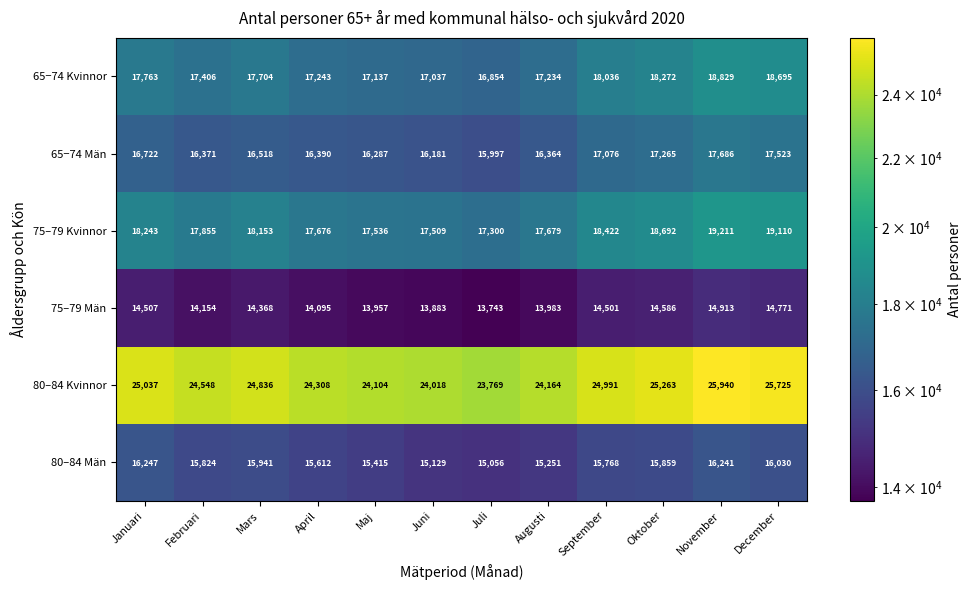

Which series has the largest total across all categories?

80–84 Kvinnor